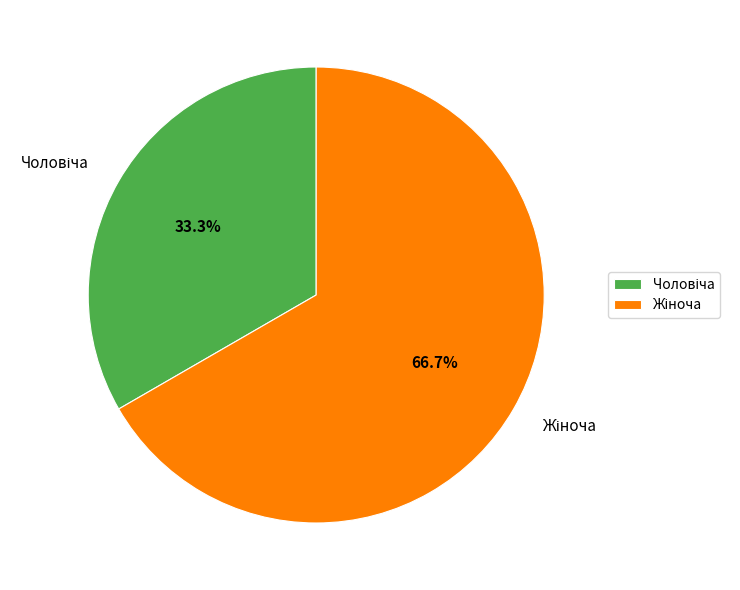

Does any single category account for the majority?

Yes